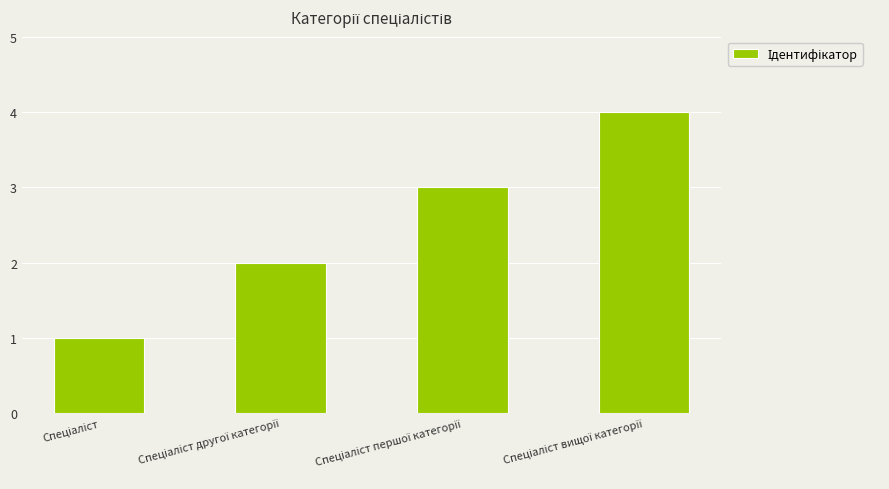

Does the chart contain stacked bars?

No